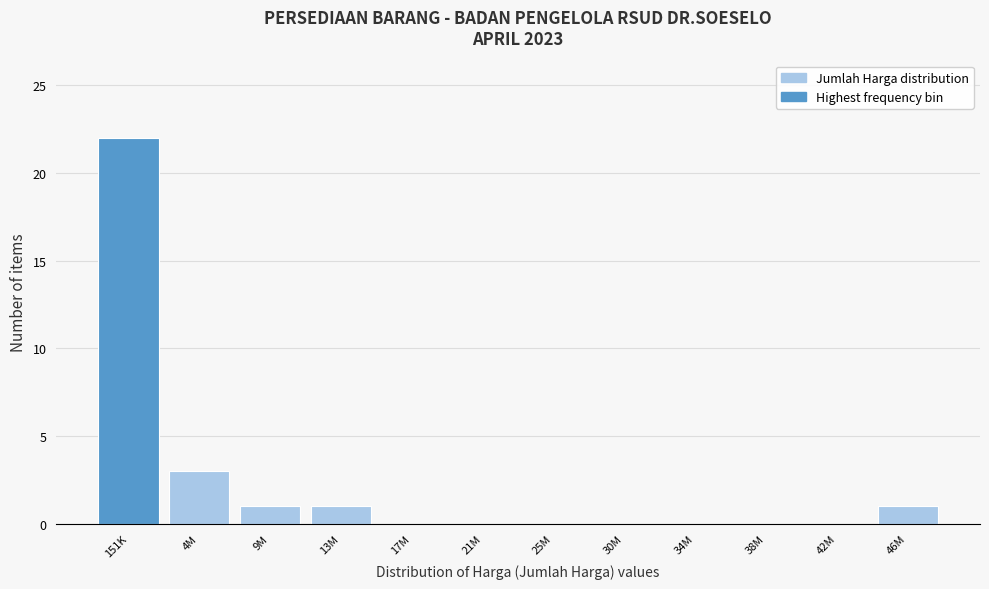

Reading right to left, what are all the values shown in this chart?

46M=1	42M=0	38M=0	34M=0	30M=0	25M=0	21M=0	17M=0	13M=1	9M=1	4M=3	151K=22